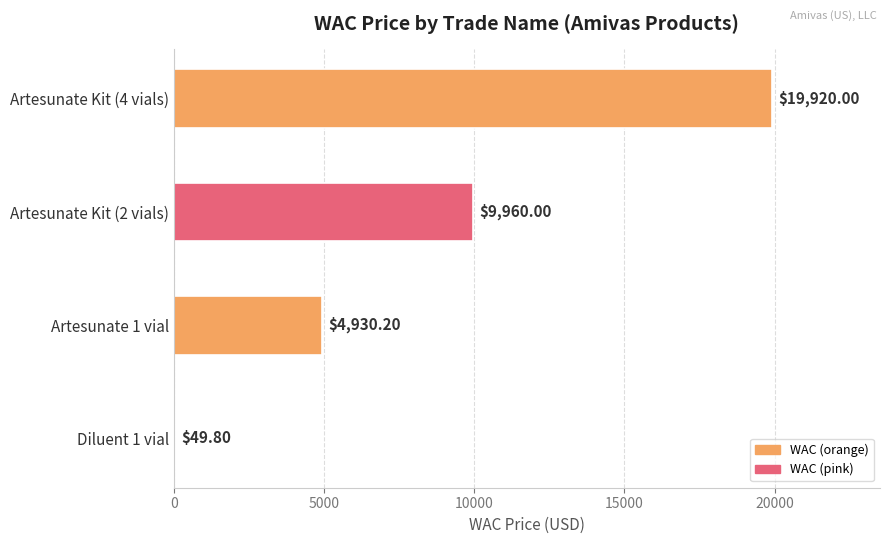

Which has a higher value, Artesunate 1 vial or Artesunate Kit (2 vials)?

Artesunate Kit (2 vials)